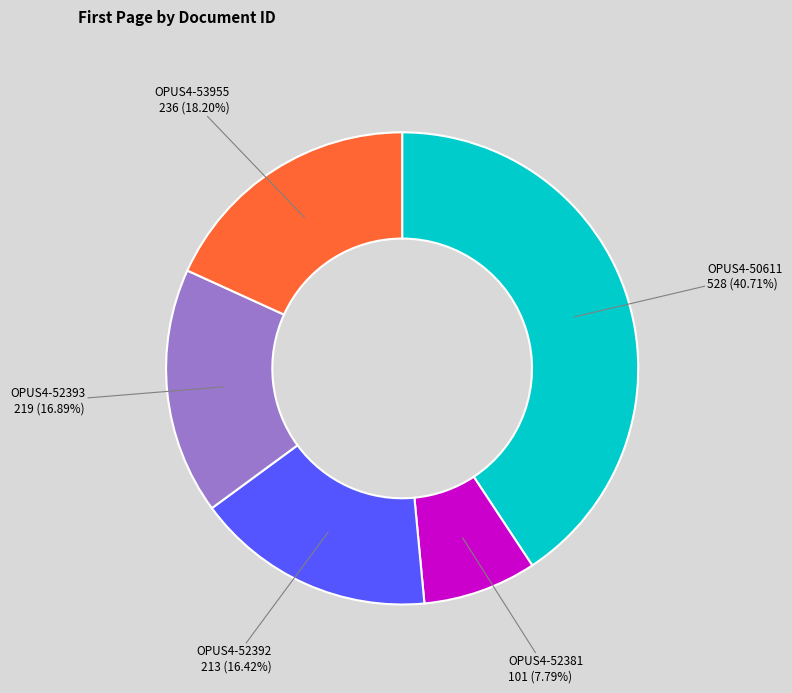

Is there a majority slice in this chart?

No